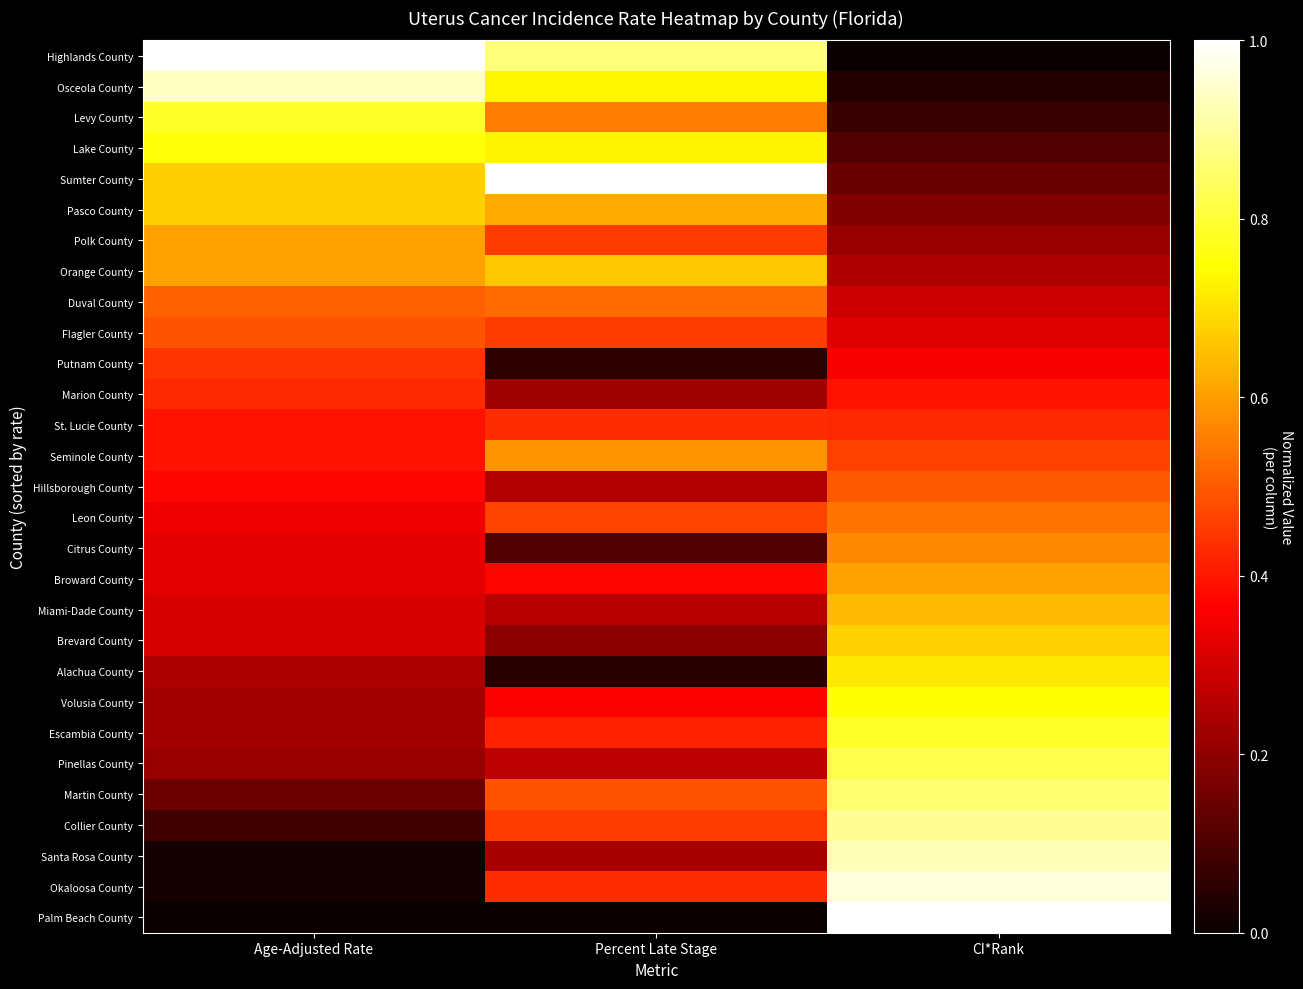

Reading left to right, transcribe all the data shown in this chart.

Highlands County: Age-Adjusted Rate=1.0	Percent Late Stage=0.9	CI*Rank=0.0
Osceola County: Age-Adjusted Rate=0.9	Percent Late Stage=0.7	CI*Rank=0.0
Levy County: Age-Adjusted Rate=0.8	Percent Late Stage=0.6	CI*Rank=0.1
Lake County: Age-Adjusted Rate=0.8	Percent Late Stage=0.7	CI*Rank=0.1
Sumter County: Age-Adjusted Rate=0.7	Percent Late Stage=1.0	CI*Rank=0.1
Pasco County: Age-Adjusted Rate=0.7	Percent Late Stage=0.6	CI*Rank=0.2
Polk County: Age-Adjusted Rate=0.6	Percent Late Stage=0.5	CI*Rank=0.2
Orange County: Age-Adjusted Rate=0.6	Percent Late Stage=0.7	CI*Rank=0.2
Duval County: Age-Adjusted Rate=0.5	Percent Late Stage=0.5	CI*Rank=0.3
Flagler County: Age-Adjusted Rate=0.5	Percent Late Stage=0.5	CI*Rank=0.3
Putnam County: Age-Adjusted Rate=0.4	Percent Late Stage=0.1	CI*Rank=0.4
Marion County: Age-Adjusted Rate=0.4	Percent Late Stage=0.2	CI*Rank=0.4
St. Lucie County: Age-Adjusted Rate=0.4	Percent Late Stage=0.4	CI*Rank=0.4
Seminole County: Age-Adjusted Rate=0.4	Percent Late Stage=0.6	CI*Rank=0.5
Hillsborough County: Age-Adjusted Rate=0.4	Percent Late Stage=0.3	CI*Rank=0.5
Leon County: Age-Adjusted Rate=0.3	Percent Late Stage=0.5	CI*Rank=0.5
Citrus County: Age-Adjusted Rate=0.3	Percent Late Stage=0.1	CI*Rank=0.6
Broward County: Age-Adjusted Rate=0.3	Percent Late Stage=0.4	CI*Rank=0.6
Miami-Dade County: Age-Adjusted Rate=0.3	Percent Late Stage=0.3	CI*Rank=0.6
Brevard County: Age-Adjusted Rate=0.3	Percent Late Stage=0.2	CI*Rank=0.7
Alachua County: Age-Adjusted Rate=0.2	Percent Late Stage=0.0	CI*Rank=0.7
Volusia County: Age-Adjusted Rate=0.2	Percent Late Stage=0.4	CI*Rank=0.7
Escambia County: Age-Adjusted Rate=0.2	Percent Late Stage=0.4	CI*Rank=0.8
Pinellas County: Age-Adjusted Rate=0.2	Percent Late Stage=0.3	CI*Rank=0.8
Martin County: Age-Adjusted Rate=0.1	Percent Late Stage=0.5	CI*Rank=0.9
Collier County: Age-Adjusted Rate=0.1	Percent Late Stage=0.5	CI*Rank=0.9
Santa Rosa County: Age-Adjusted Rate=0.0	Percent Late Stage=0.2	CI*Rank=0.9
Okaloosa County: Age-Adjusted Rate=0.0	Percent Late Stage=0.4	CI*Rank=1.0
Palm Beach County: Age-Adjusted Rate=0.0	Percent Late Stage=0.0	CI*Rank=1.0